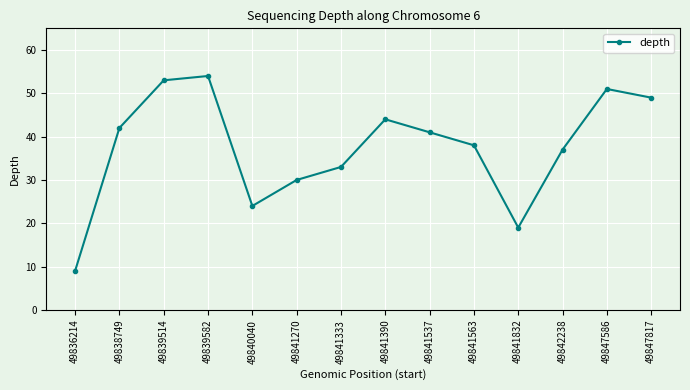

The value at 49847817 is 49. True or false?

True